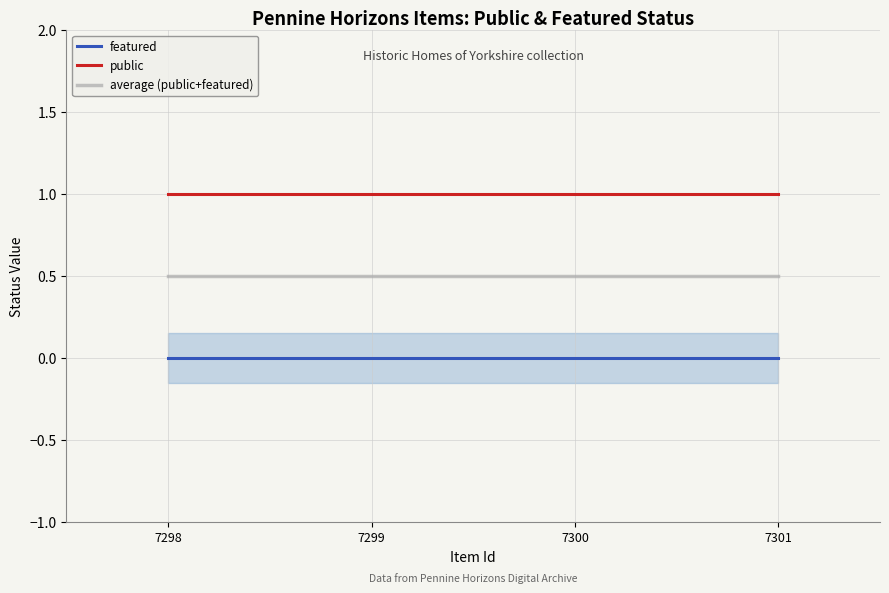

True or false: featured has a value of 0.0 at 7301.

True